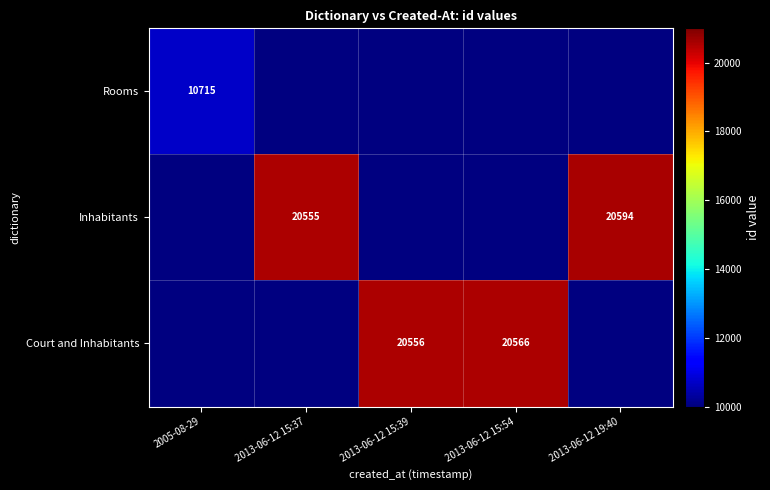

The Inhabitants series shows 20555 at 2013-06-12 15:37. True or false?

True